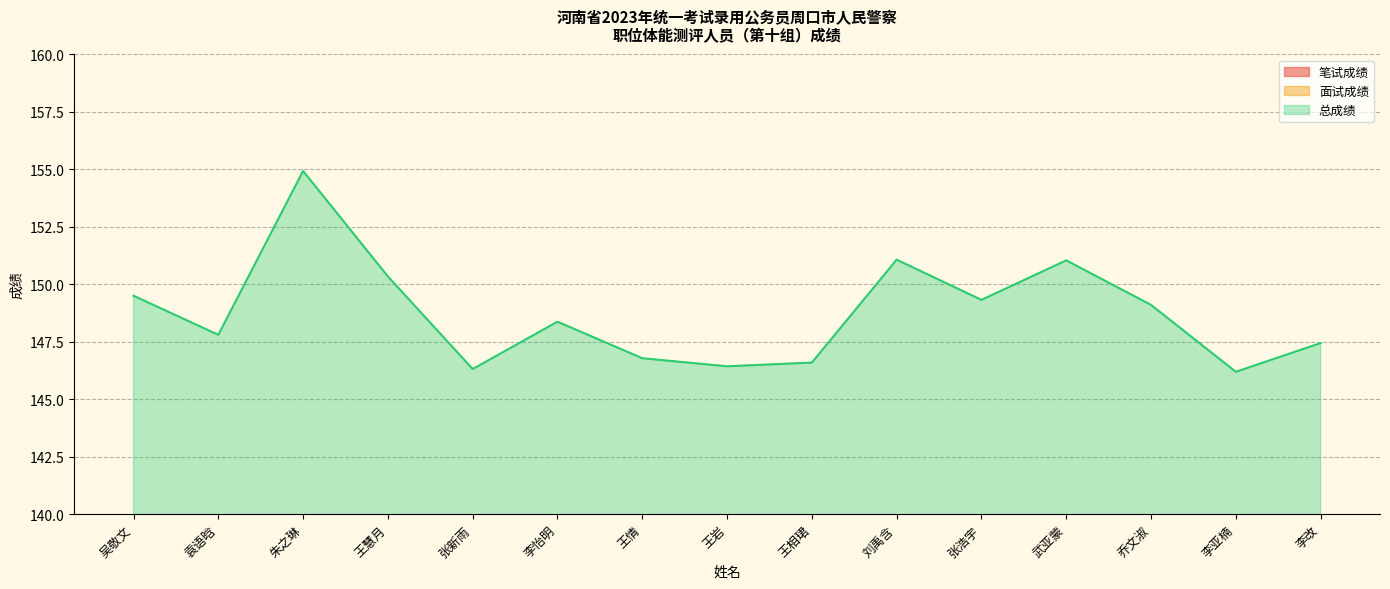

Reading right to left, list all the values displayed in this chart.

笔试成绩: 65.9	64.2	68.7	65.2	63.5	67.7	65.4	61.7	61.4	65.0	65.1	65.3	69.1	63.8	65.9
面试成绩: 81.6	82.0	80.4	85.8	85.8	83.4	81.2	84.7	85.4	83.4	81.2	85.0	85.8	84.0	83.6
总成绩: 147.4	146.2	149.1	151.0	149.3	151.1	146.6	146.4	146.8	148.4	146.3	150.3	154.9	147.8	149.5